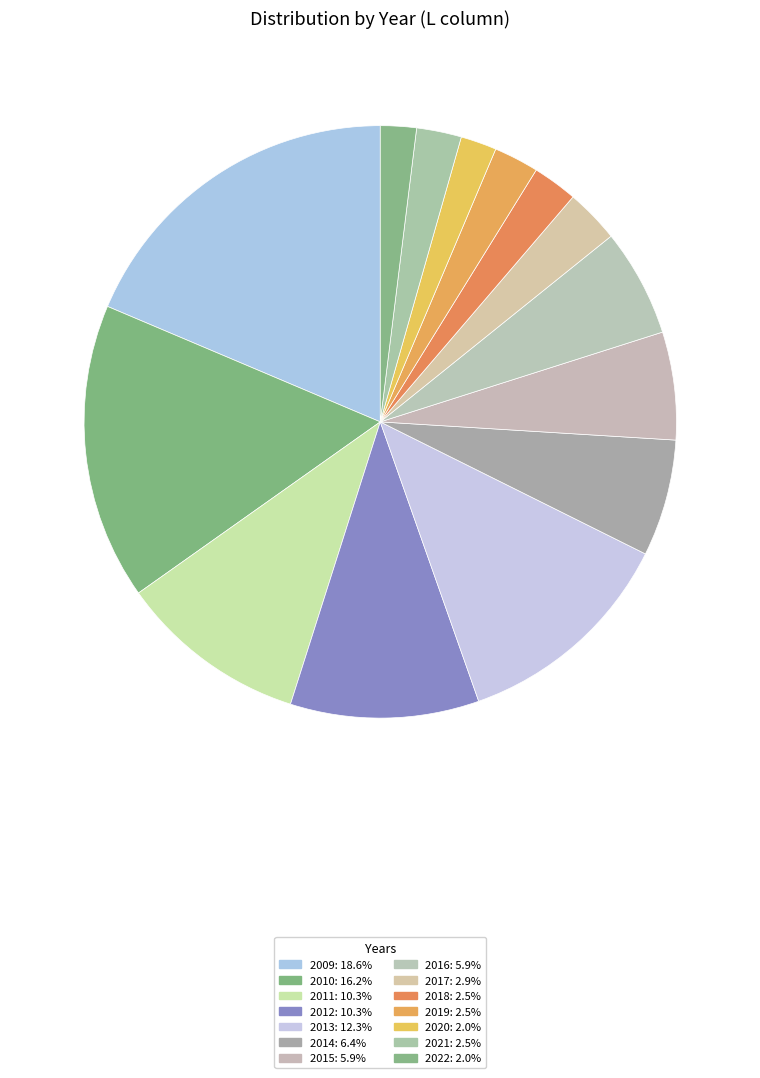

Approximately how many times larger is the value at 2011 compared to 2015?

1.8